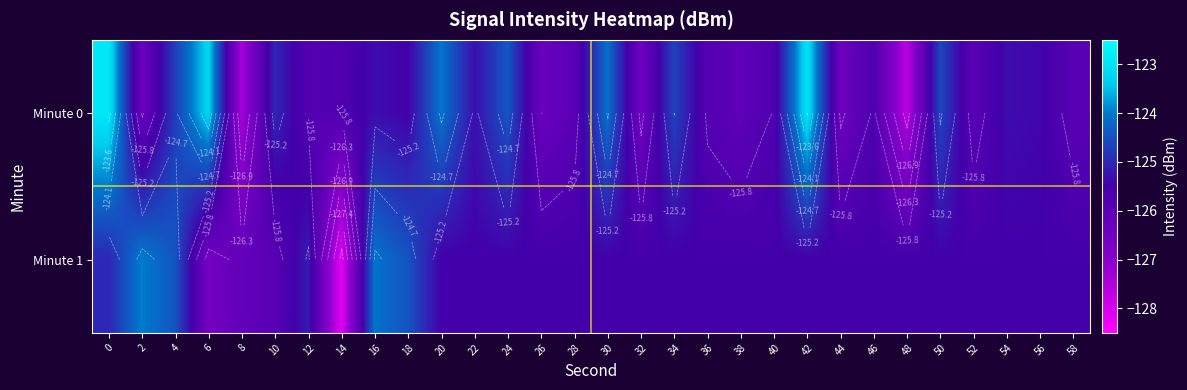

What is the approximate value of row_0 at 24?

-124.4